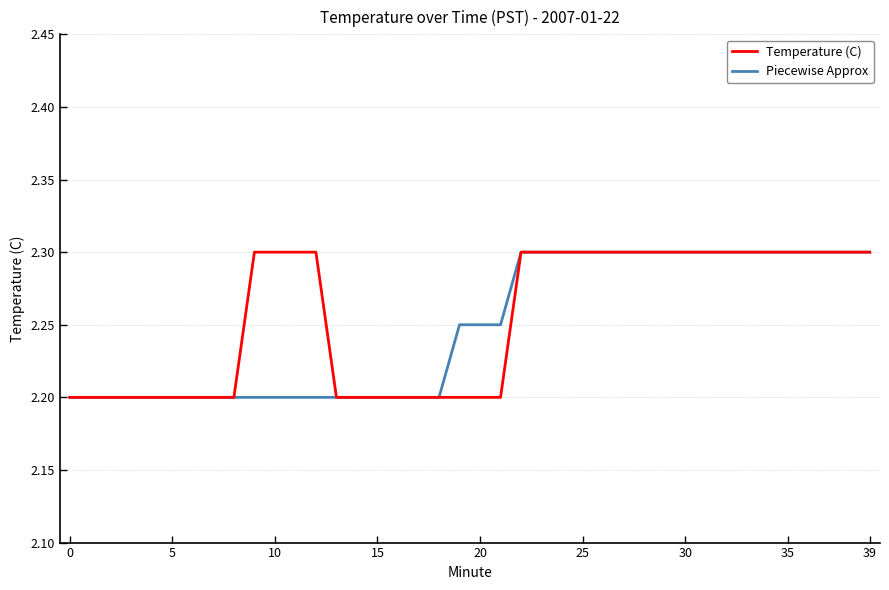

What is the maximum value shown in the chart?

2.3